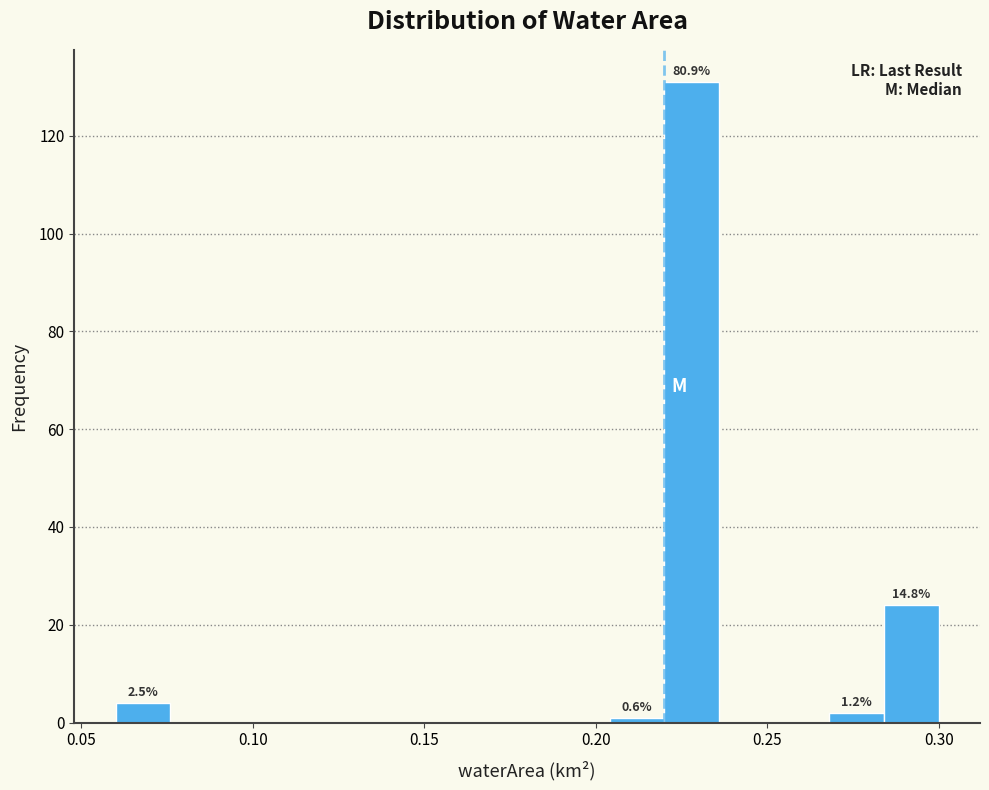

Around what value on the x-axis is the tallest bar? Give the approximate position of its centre, as read against the axis.

0.230